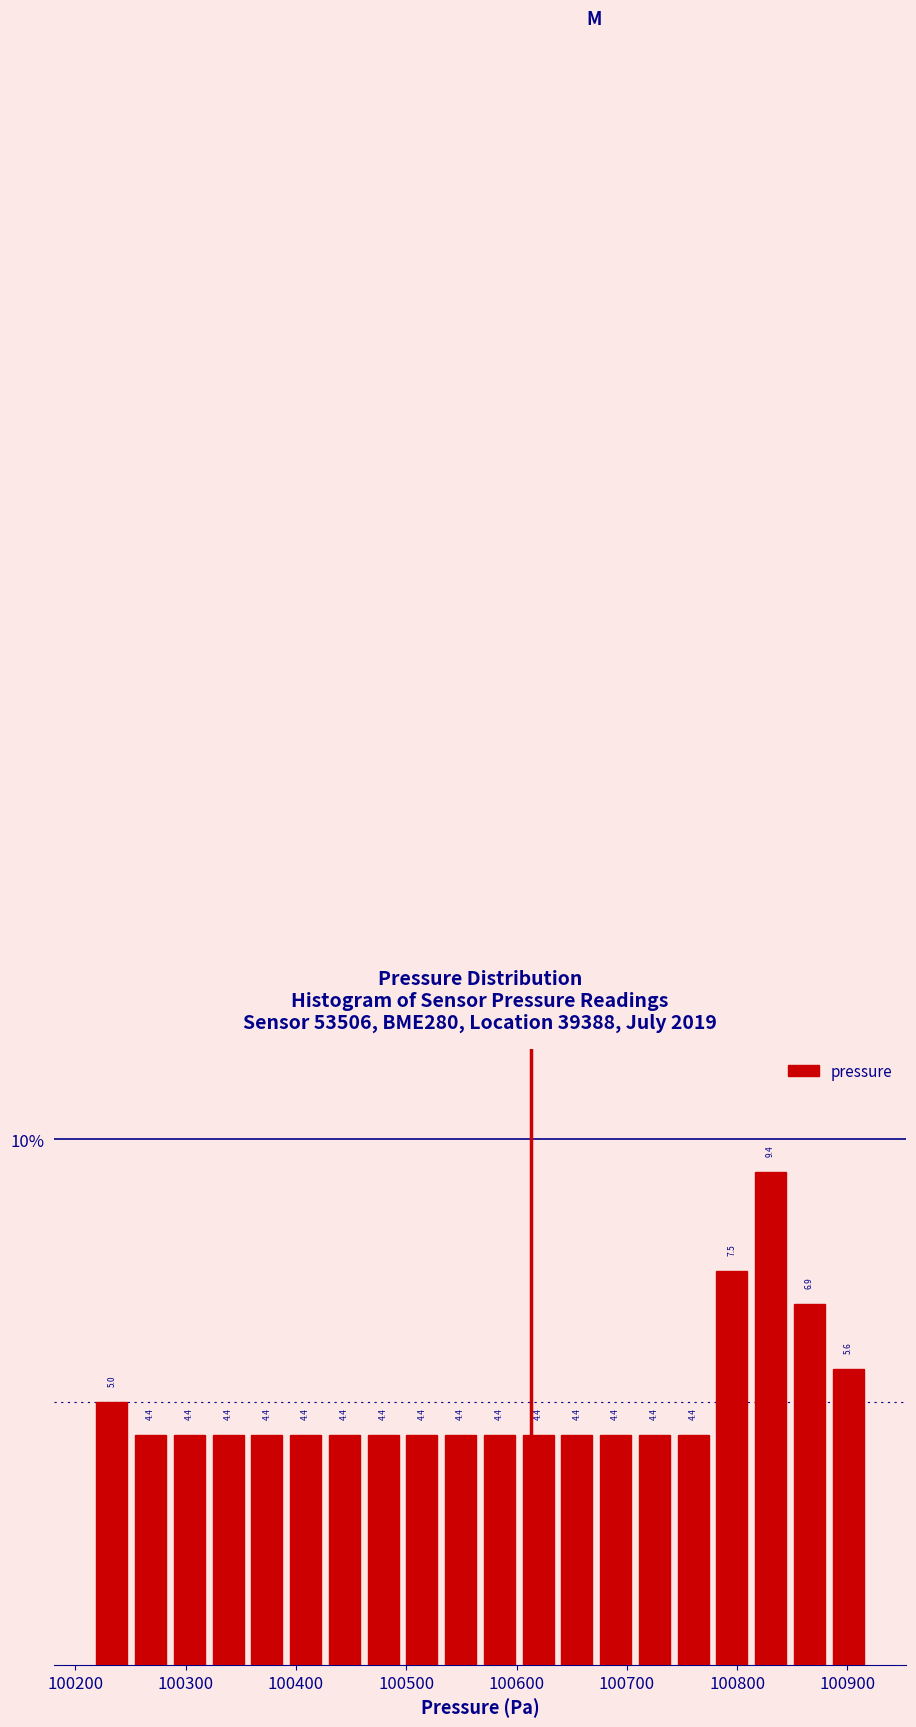

Around what value on the x-axis is the tallest bar? Give the approximate position of its centre, as read against the axis.

100830